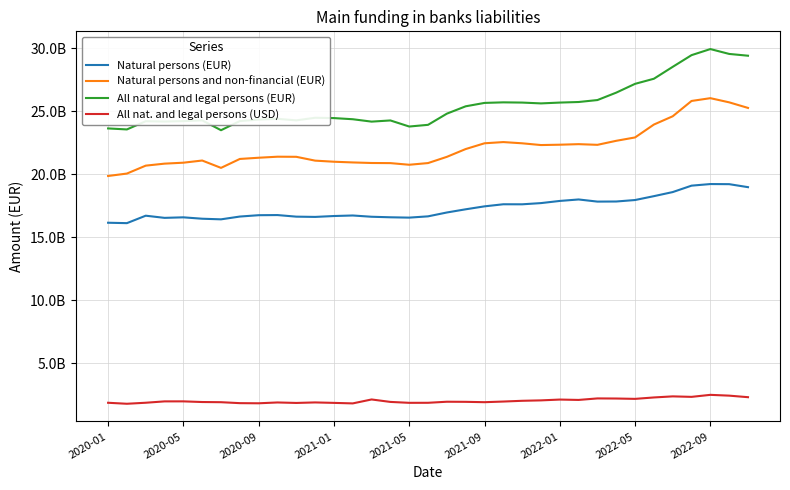

What are all the series names shown in the legend?

Natural persons (EUR), Natural persons and non-financial (EUR), All natural and legal persons (EUR), All nat. and legal persons (USD)